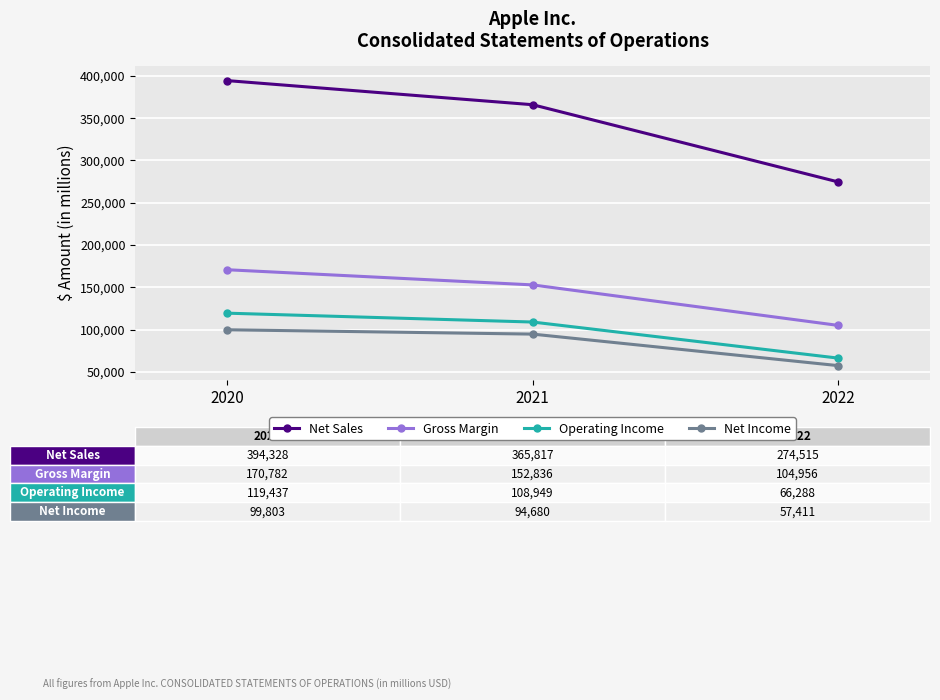

What is the sum of all Gross Margin values?

428574